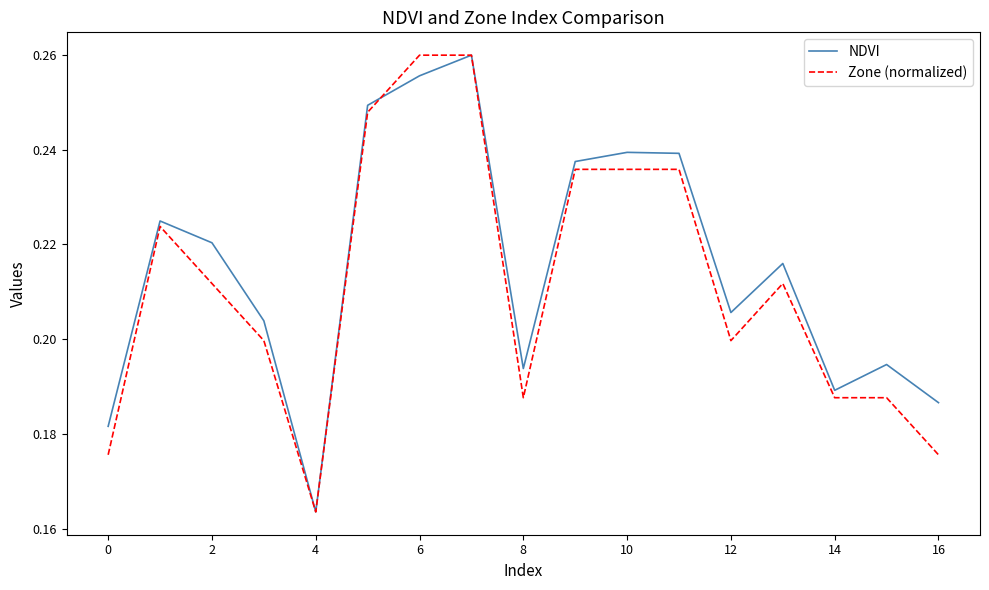

Where is NDVI nearest to the value 0?

4